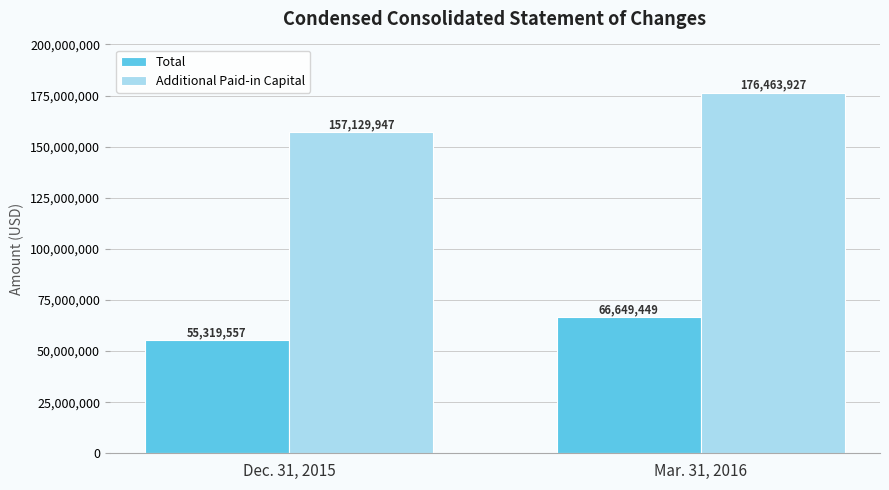

What is the total value across all series at Mar. 31, 2016?

243113376